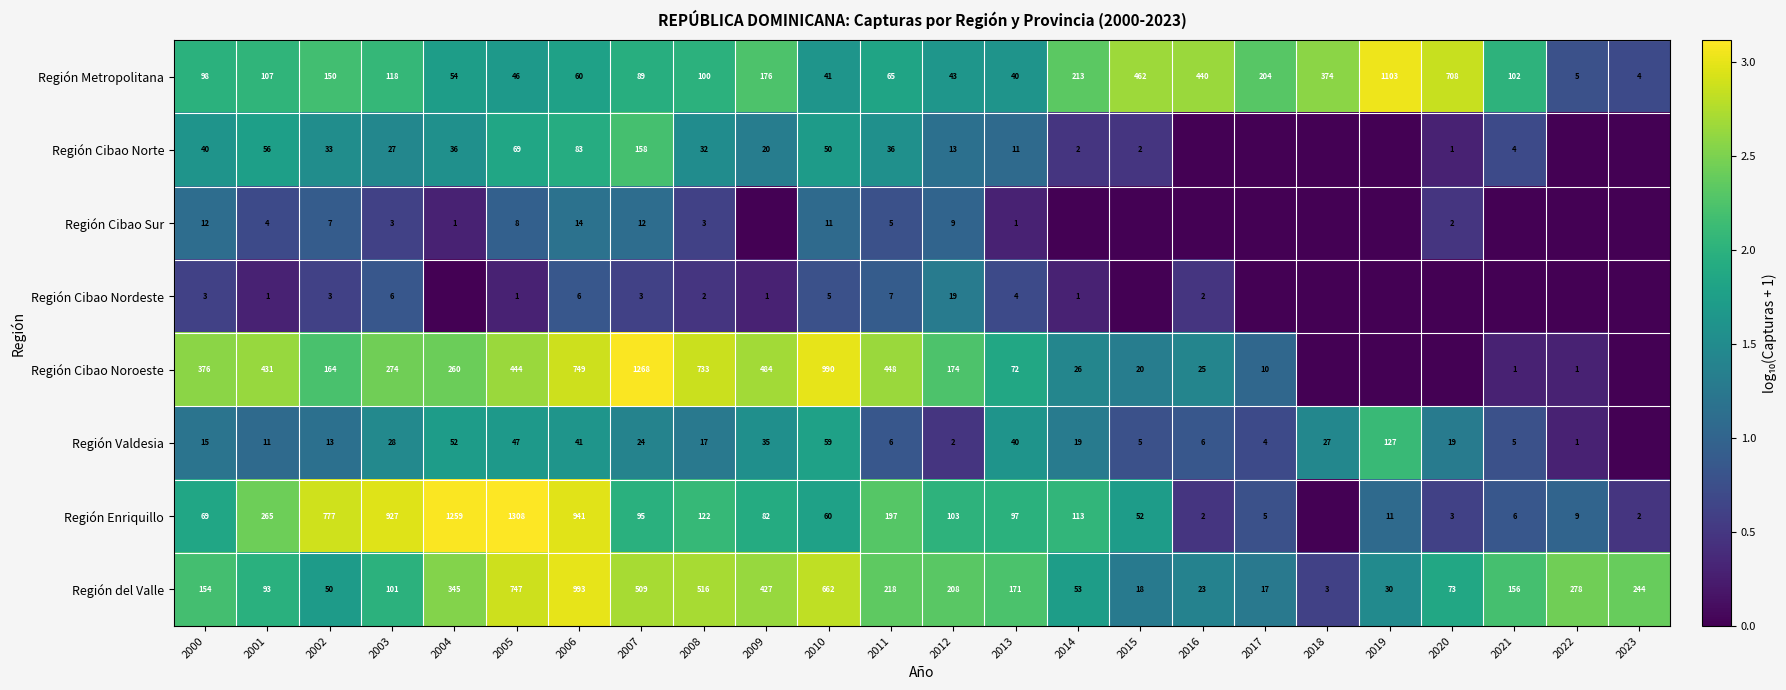

What is the highest value of the Región del Valle series?

993